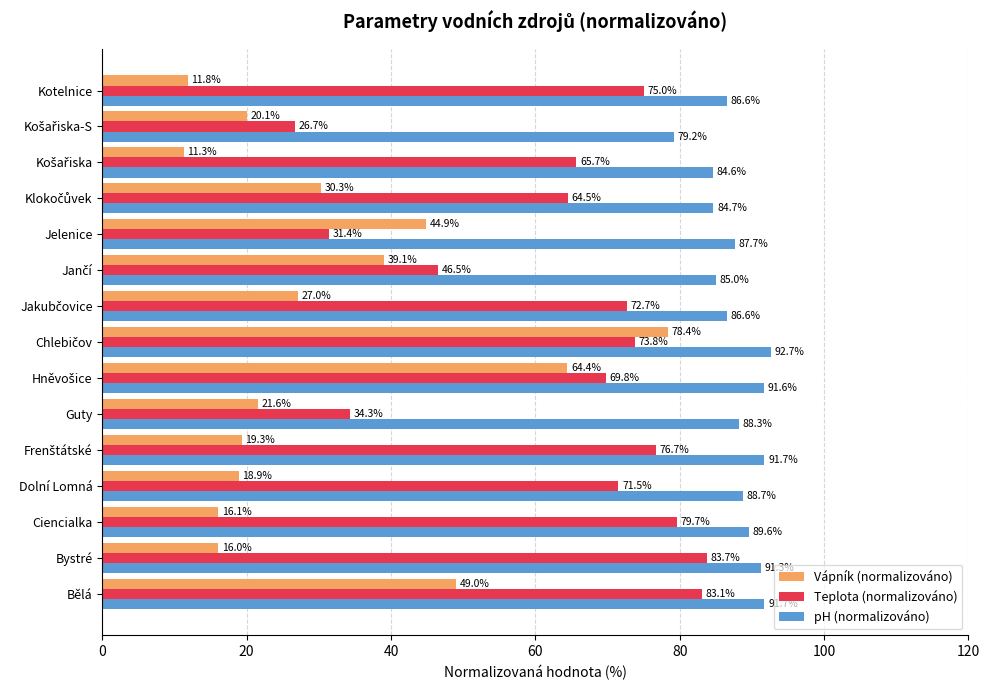

Which series changed the most between Jelenice and Kotelnice?

Teplota (normalizováno)